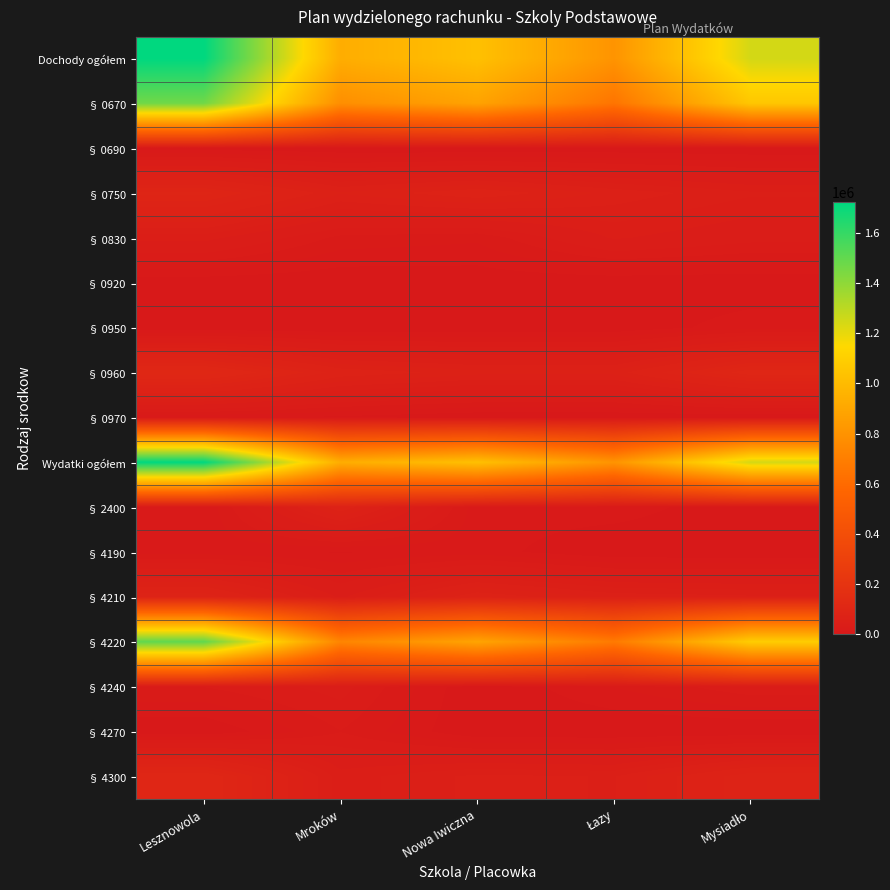

Rank the series by their maximum value, from highest to lowest.

Dochody ogółem, Wydatki ogółem, § 4220, § 0670, § 0960, § 4300, § 0750, § 4210, § 2400, § 0830, § 4240, § 4270, § 0950, § 4190, § 0970, § 0690, § 0920